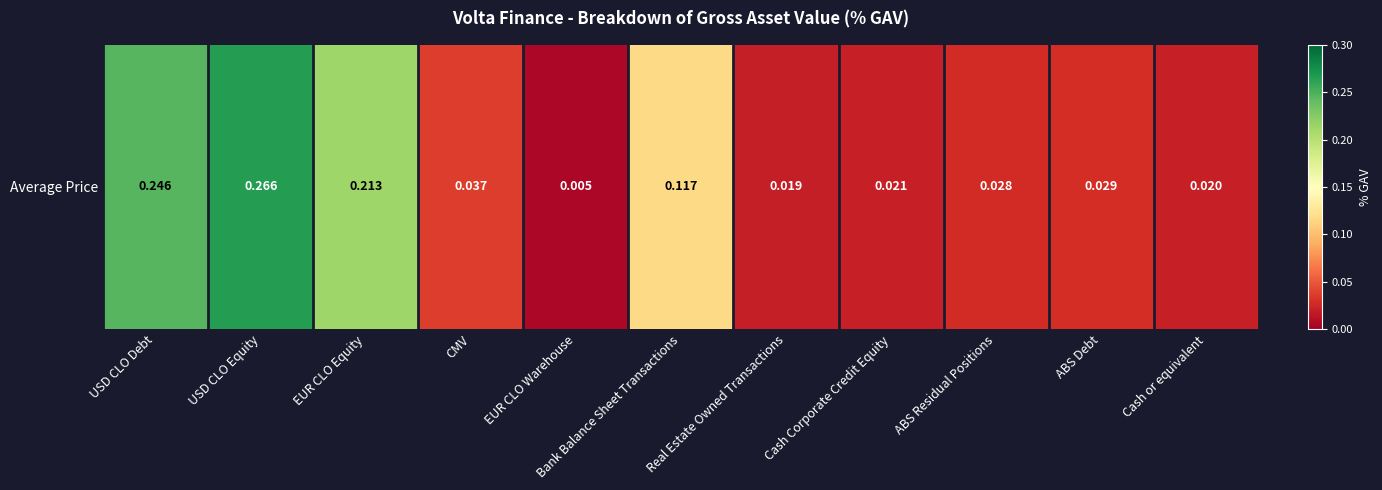

Reading left to right, extract all data points from this chart.

0.2	0.3	0.2	0.0	0.0	0.1	0.0	0.0	0.0	0.0	0.0